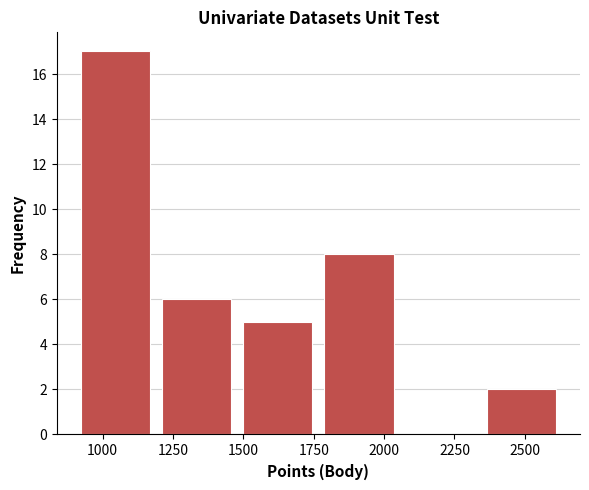

Reading left to right, list every bar in this chart as the range it spans on the x-axis followed by its height. Neither the bar edges nor the heights are printed on the chart, so give them approximately, as read against the axes.

900 to 1200: 17
1200 to 1500: 6
1500 to 1750: 5
1750 to 2050: 8
2050 to 2350: 0
2350 to 2650: 2